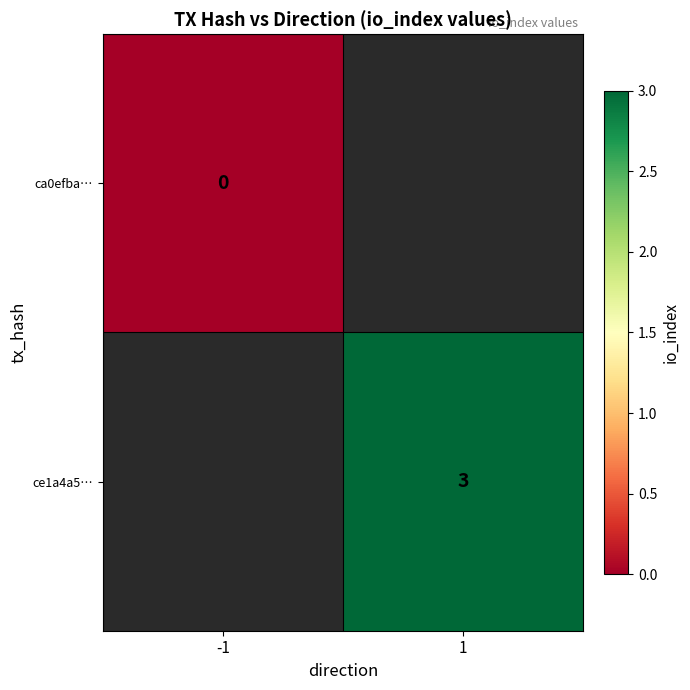

Is the value of ca0efba… at -1 greater than the value of ce1a4a5… at 1?

No